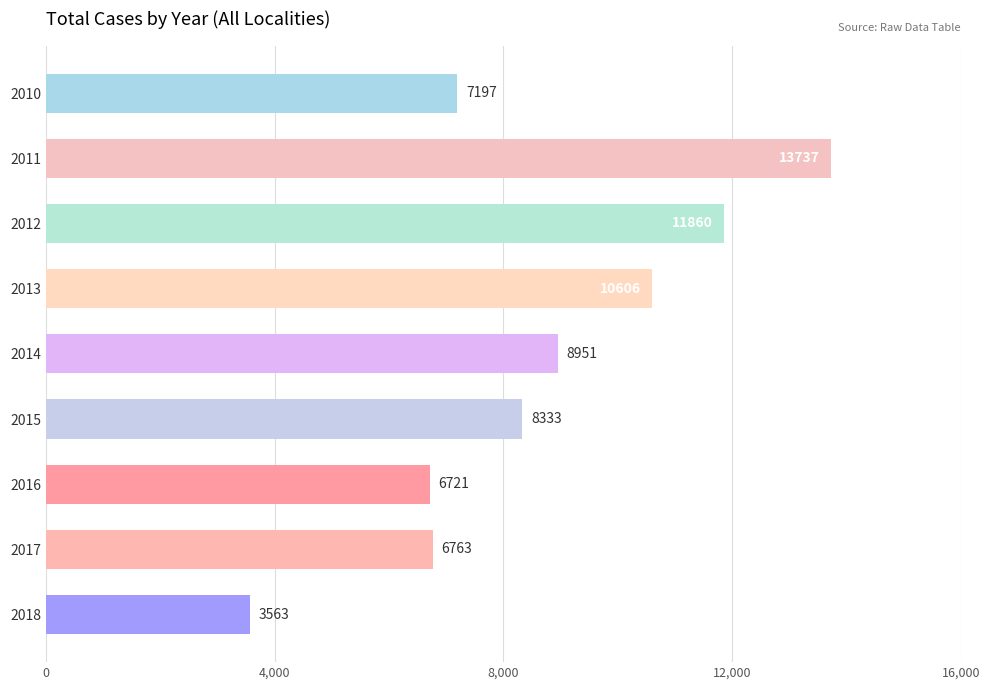

What is the value of the 5th bar from the top?

8951